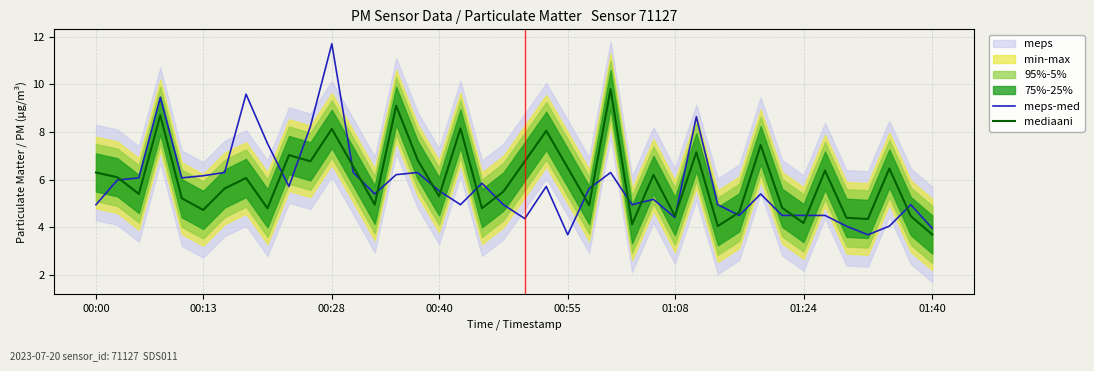

Is it true that mediaani equals 2.0 at 01:08?

False